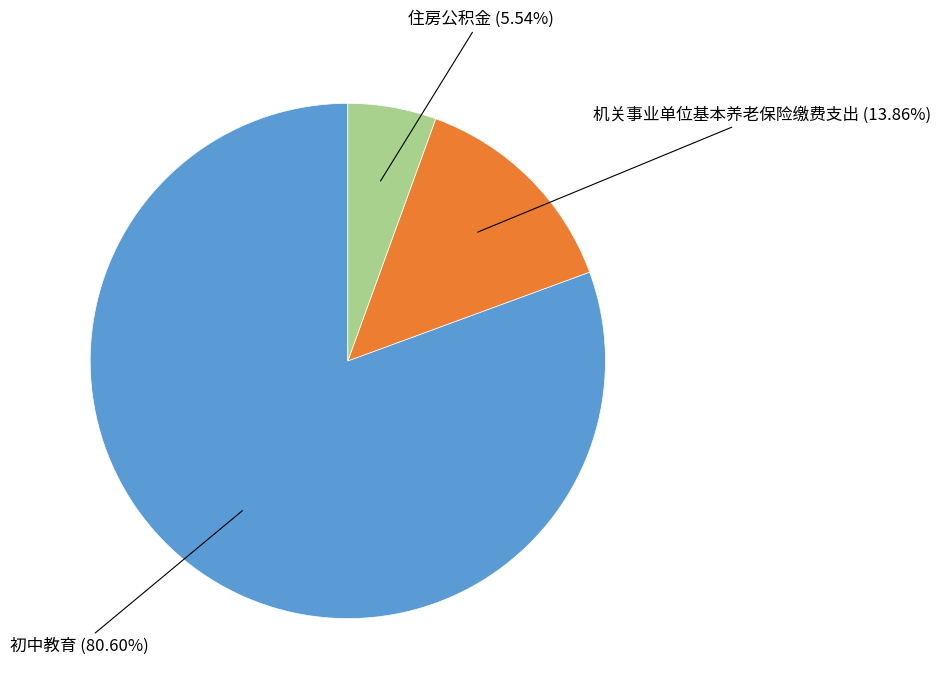

Does any single category account for the majority?

Yes